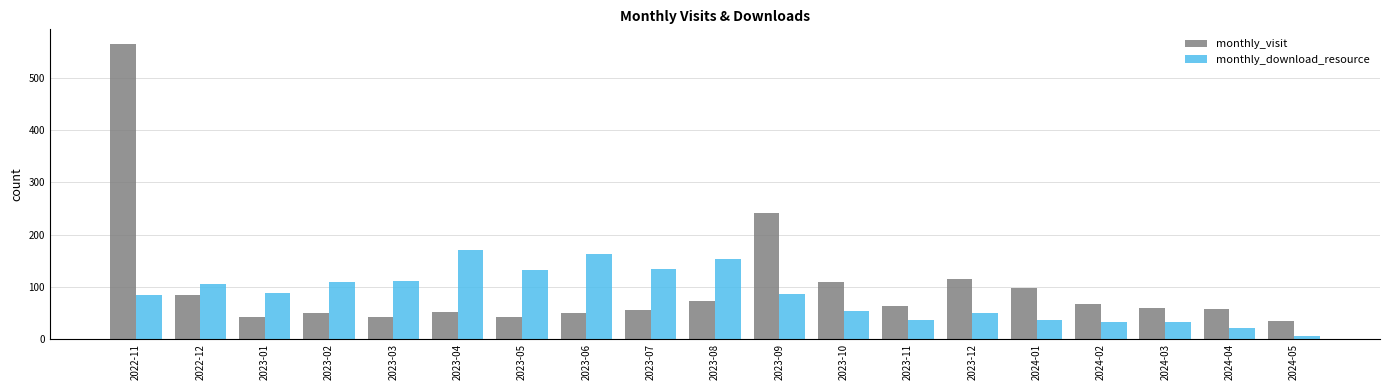

What is the difference between the monthly_visit values at 2023-04 and 2023-02?

1